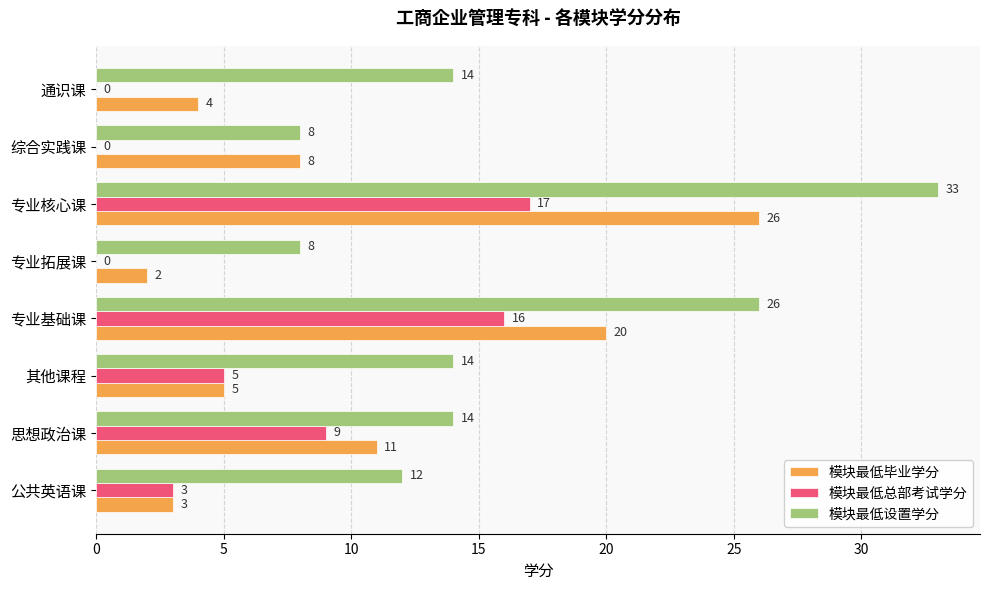

At which category does the chart reach its peak across all series?

专业核心课